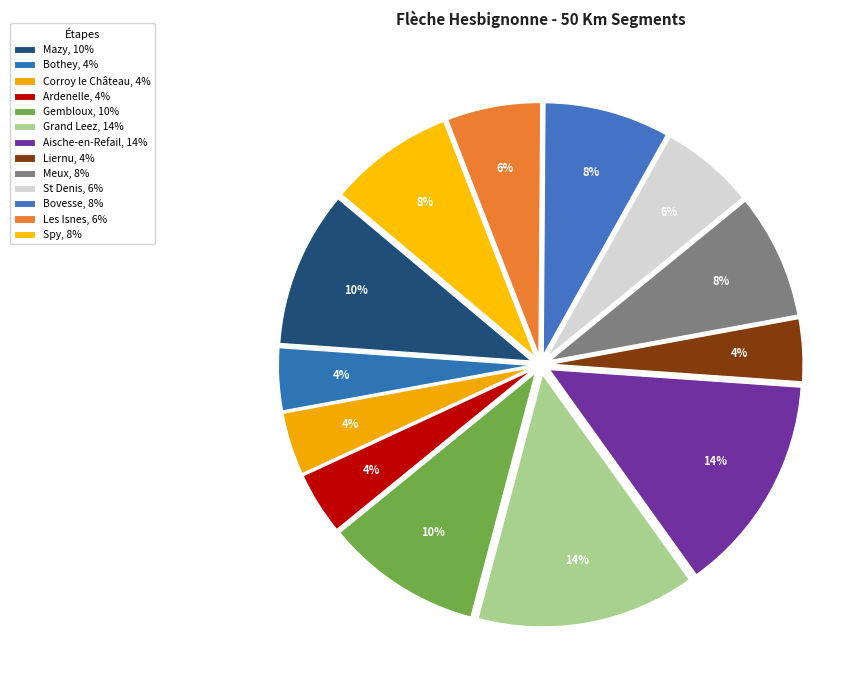

How many slices are in this pie chart?

13